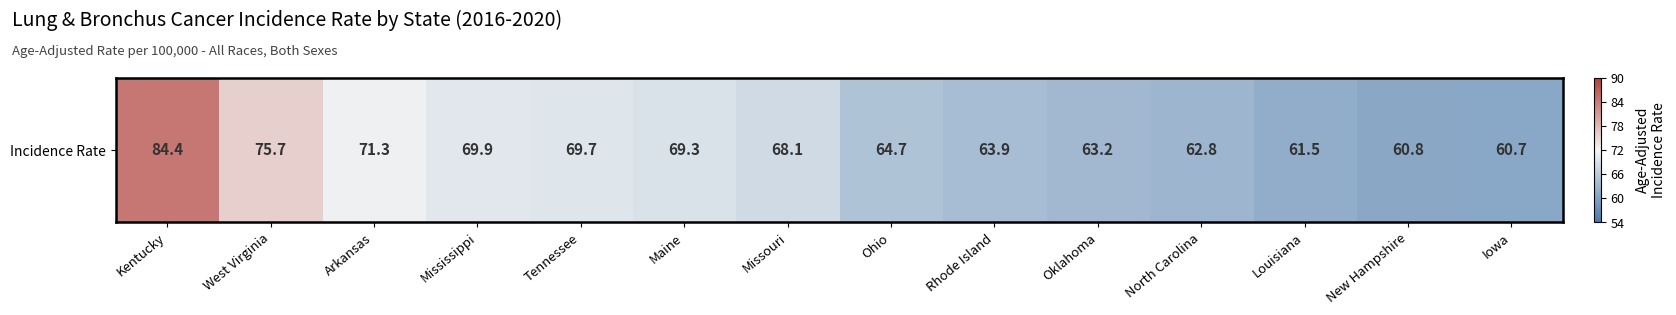

Reading left to right, list all the values displayed in this chart.

84.4	75.7	71.3	69.9	69.7	69.3	68.1	64.7	63.9	63.2	62.8	61.5	60.8	60.7